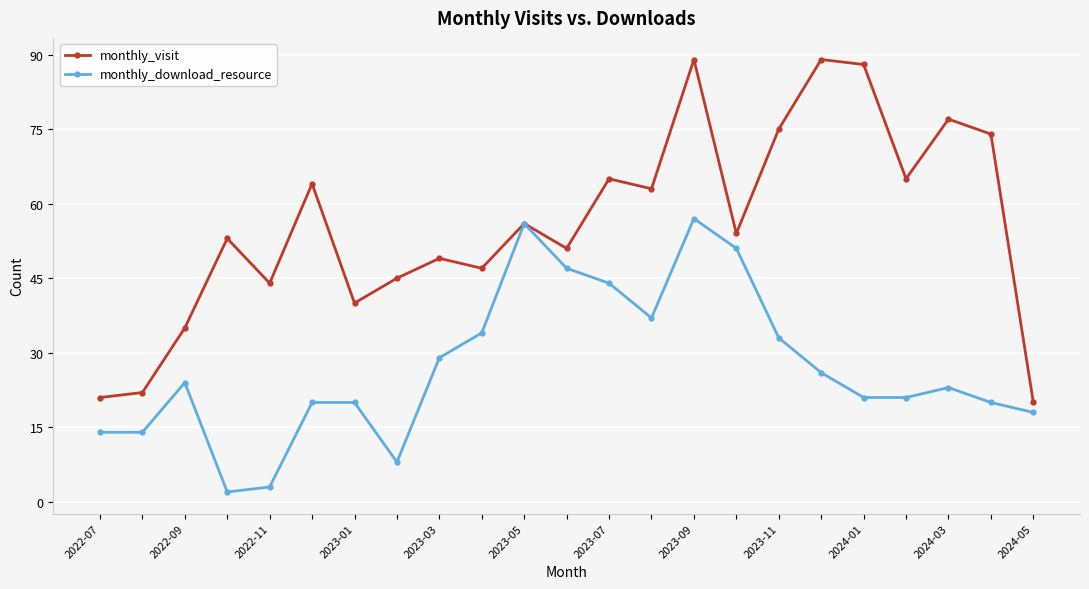

Reading left to right, what are all the values shown in this chart?

monthly_visit: 21	22	35	53	44	64	40	45	49	47	56	51	65	63	89	54	75	89	88	65	77	74	20
monthly_download_resource: 14	14	24	2	3	20	20	8	29	34	56	47	44	37	57	51	33	26	21	21	23	20	18